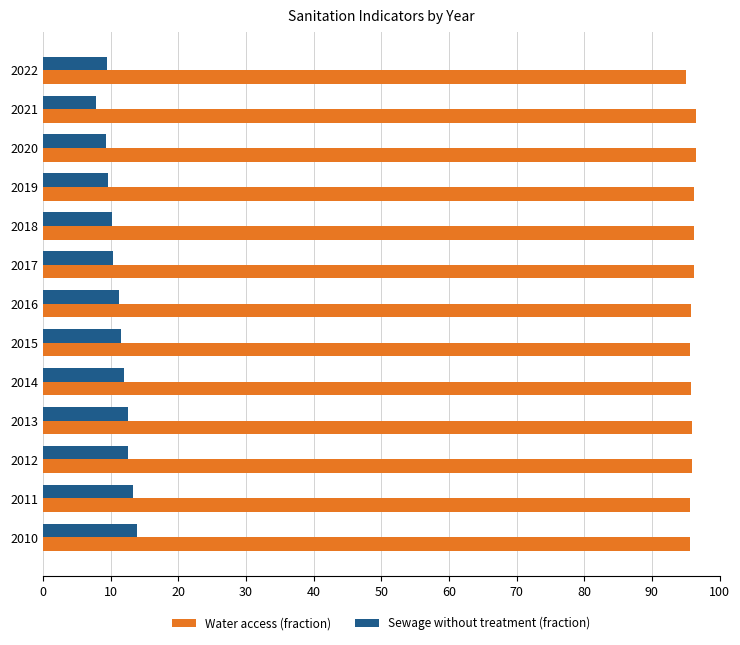

Which label corresponds to the smallest value in the chart?

2021